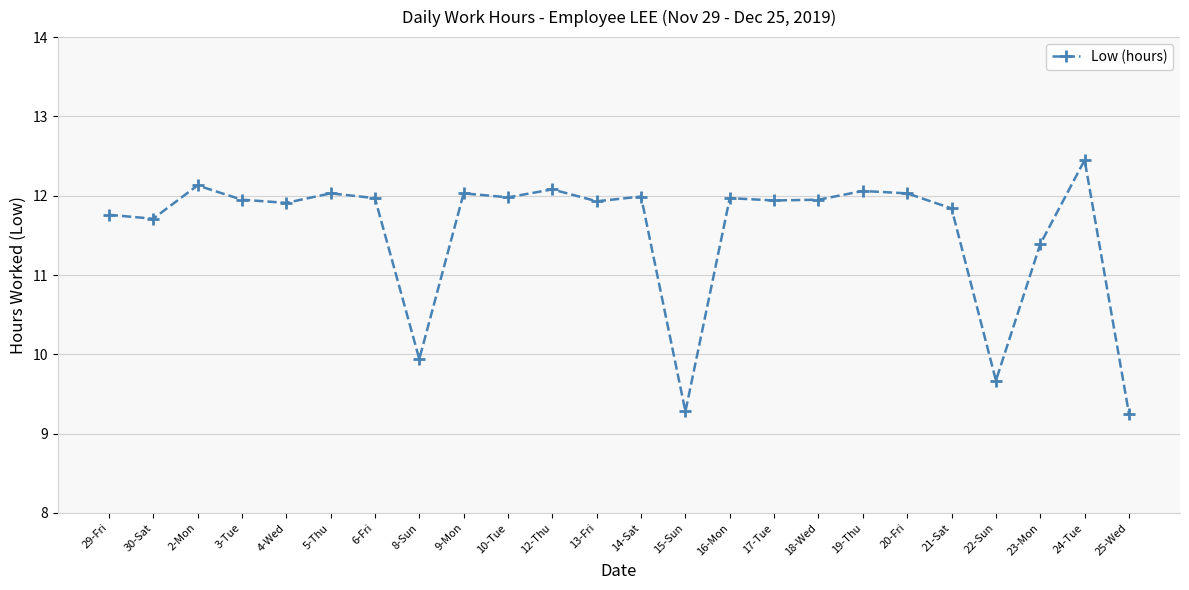

True or false: the data has more than 0 interior local peaks.

True